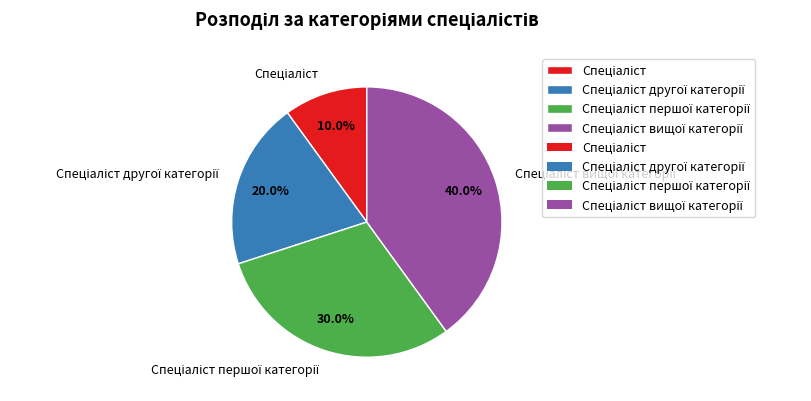

Is there any slice that represents more than half of the pie?

No